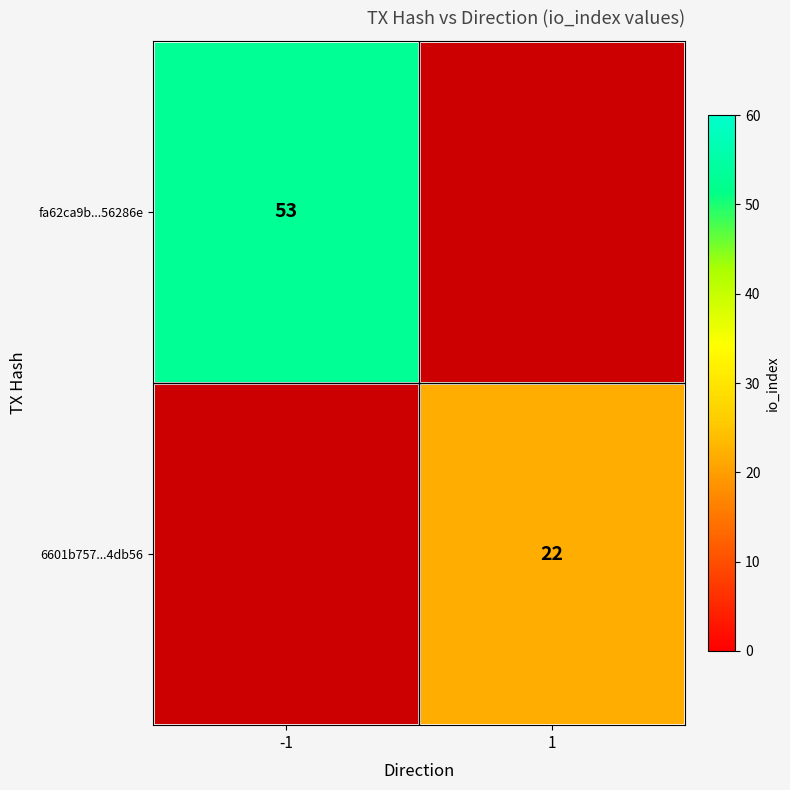

The 6601b757...4db56 series shows 22 at 1. True or false?

True